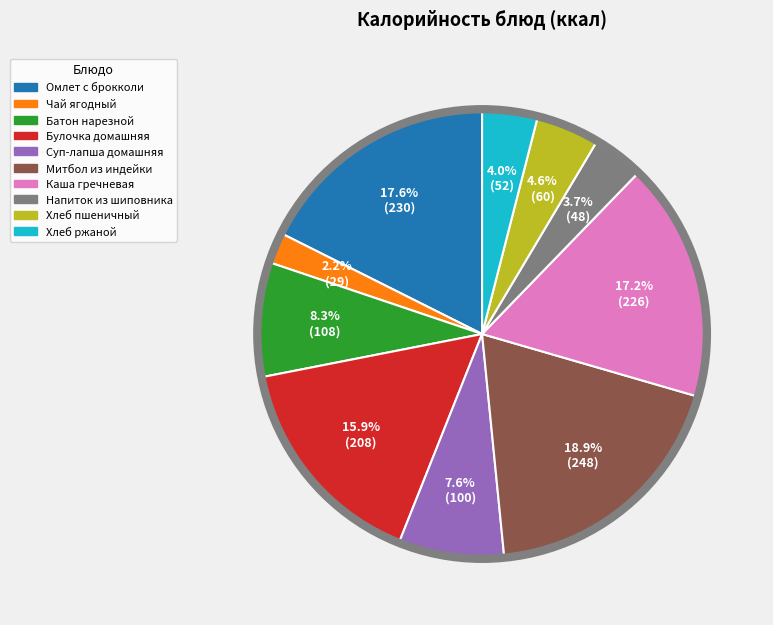

To the nearest percent, what is the difference between the largest and smallest slice percentages?

17%